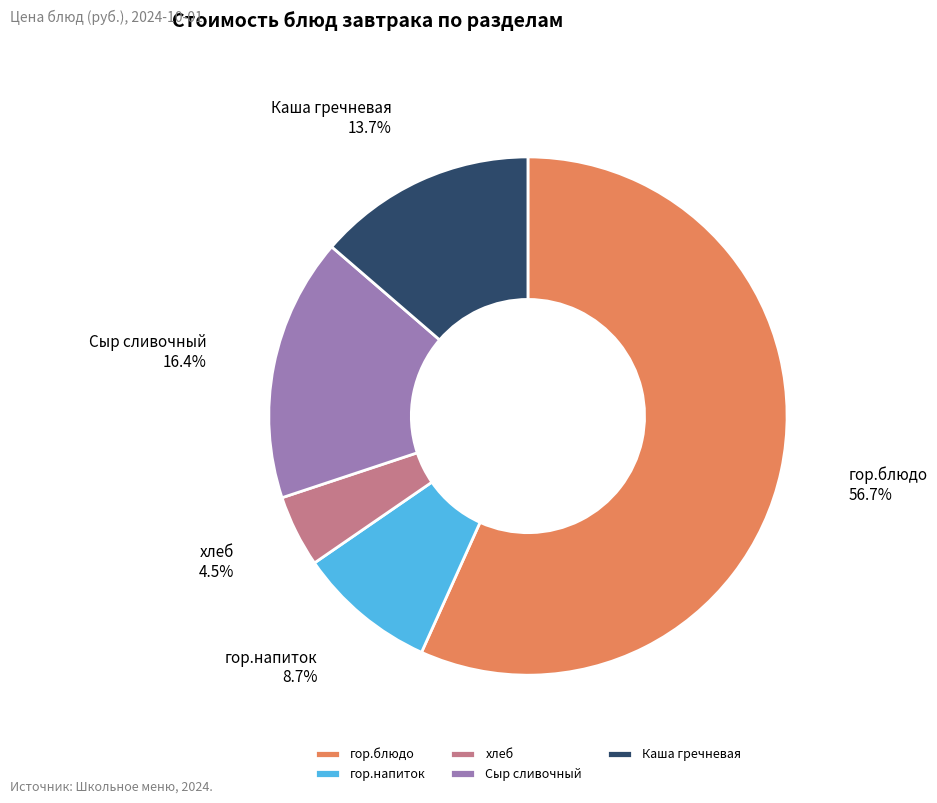

To the nearest percent, what portion does Сыр сливочный represent?

16%